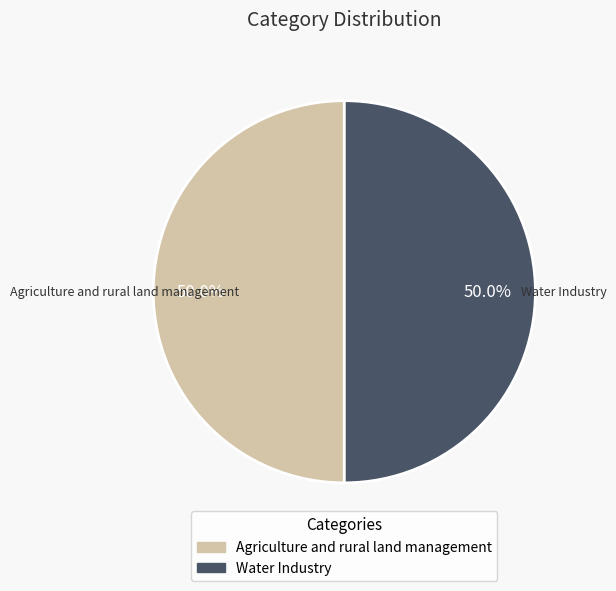

Is the sum of Agriculture and rural land management and Water Industry greater than half?

Yes